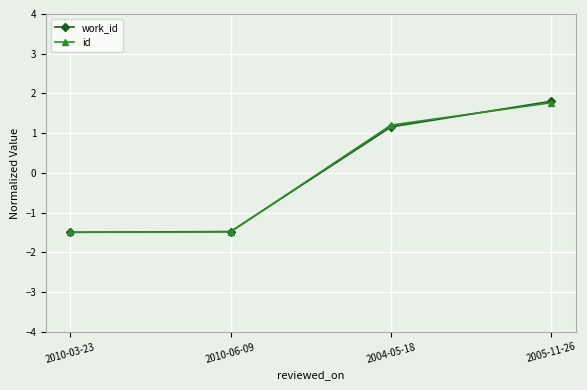

Which series ends up on top after the final intersection of work_id and id?

work_id